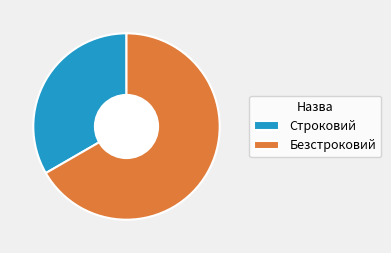

Is it true that Строковий is 21% of the pie?

False